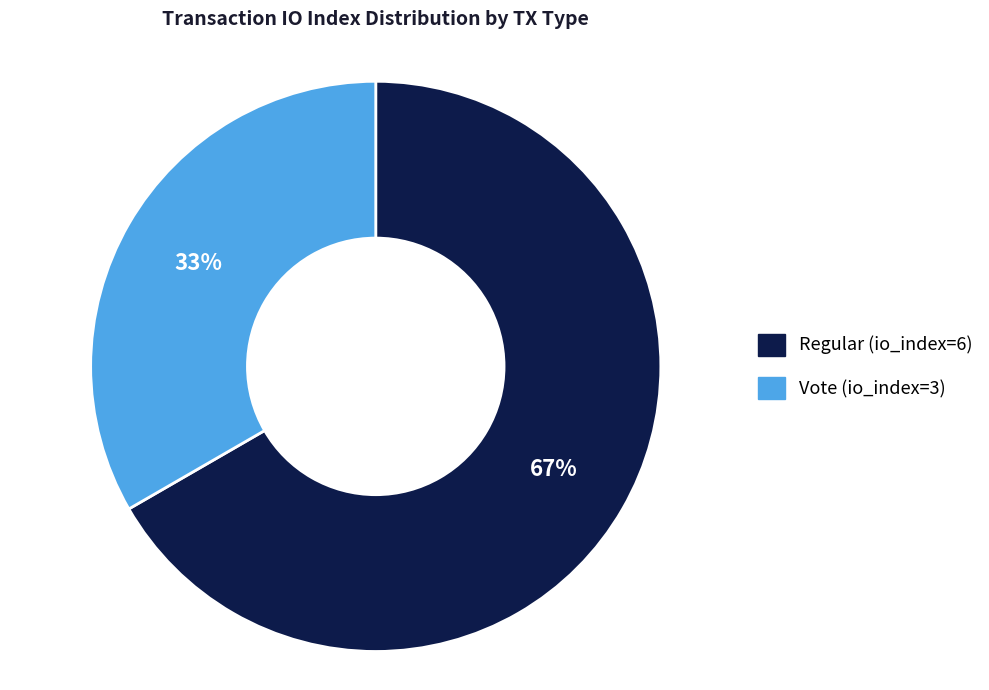

Which category accounts for the majority?

Regular (io_index=6)